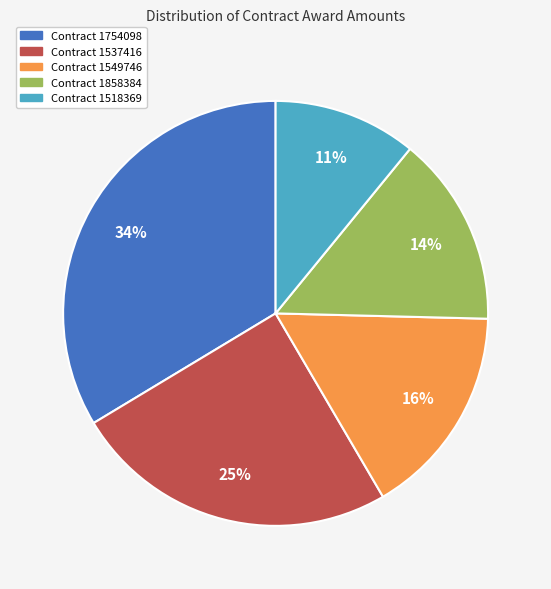

Is the sum of Contract 1537416 and Contract 1754098 greater than half?

Yes